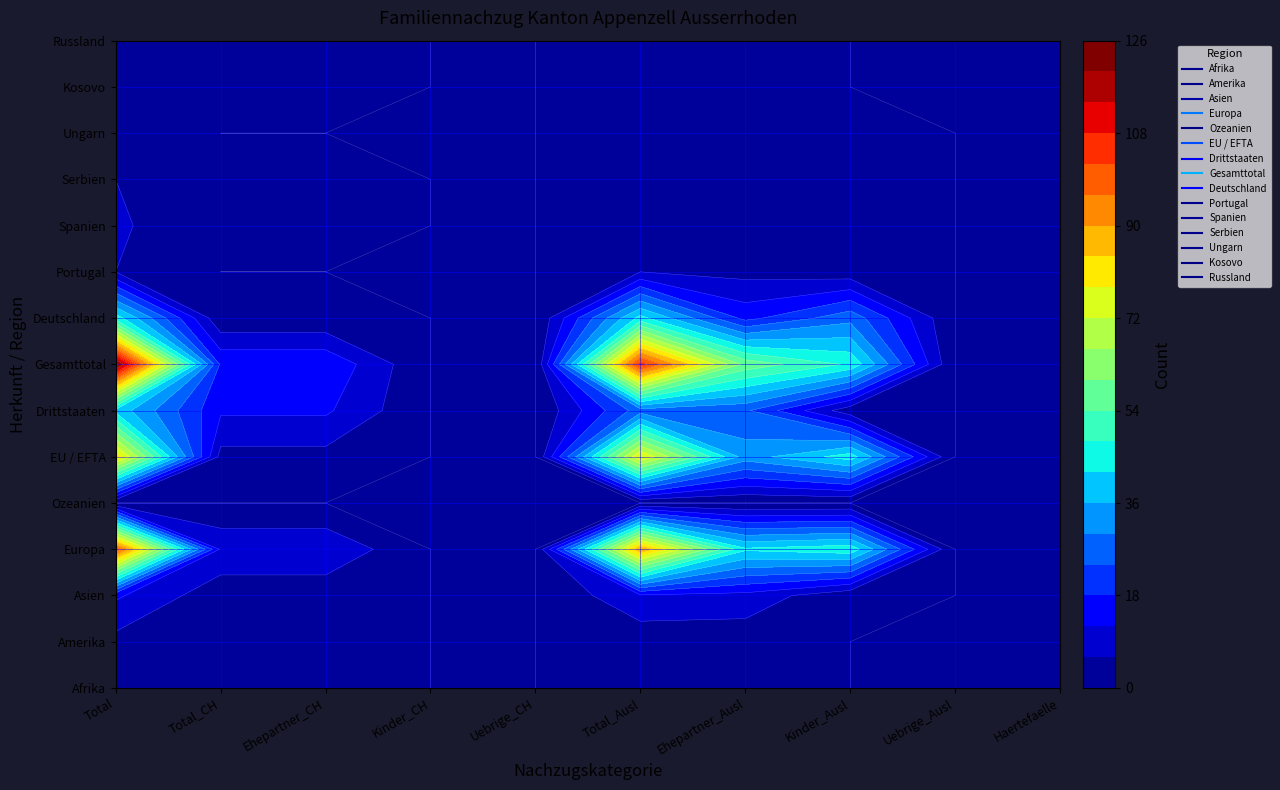

True or false: Deutschland has a value of 62 at 5.

False